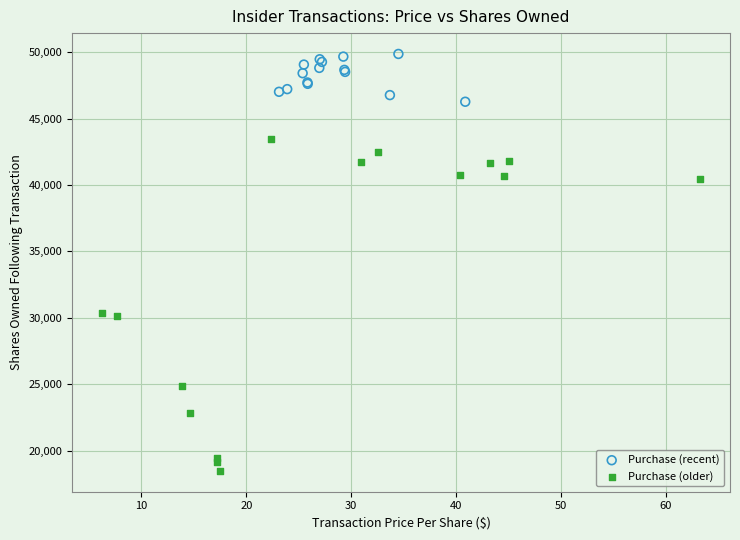

Which series reaches the maximum Y coordinate?

Purchase (recent)